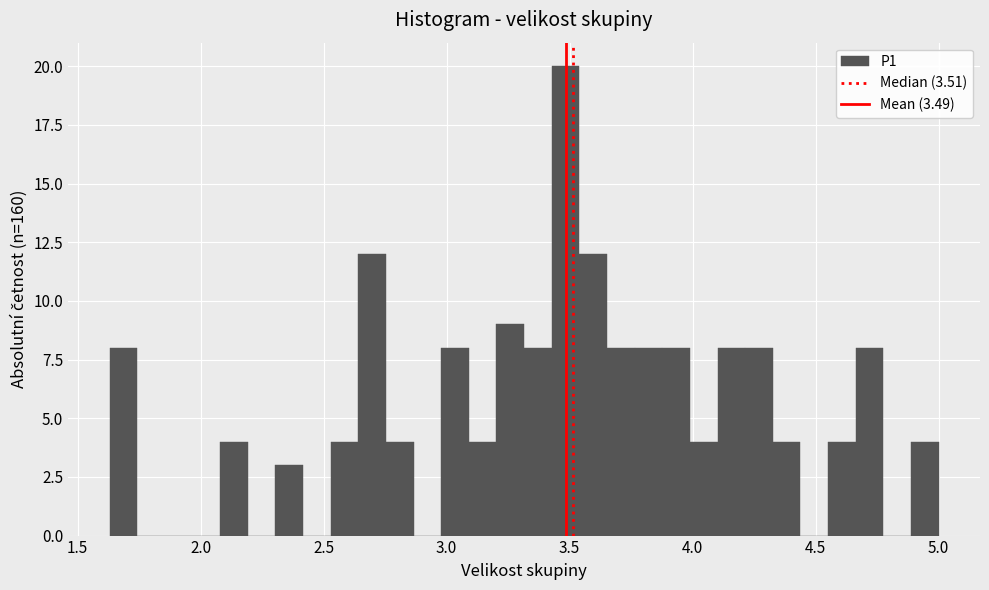

Read against the x-axis, roughly where is the centre of the tallest bar?

3.50